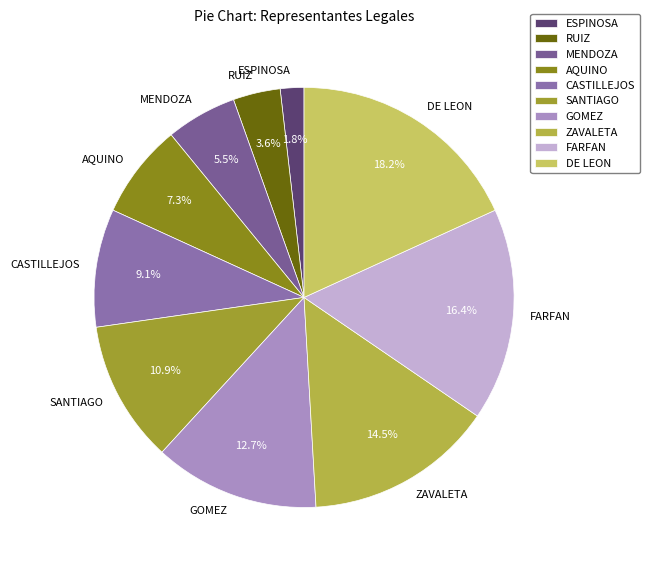

To the nearest percent, what percentage of the pie is FARFAN?

16%